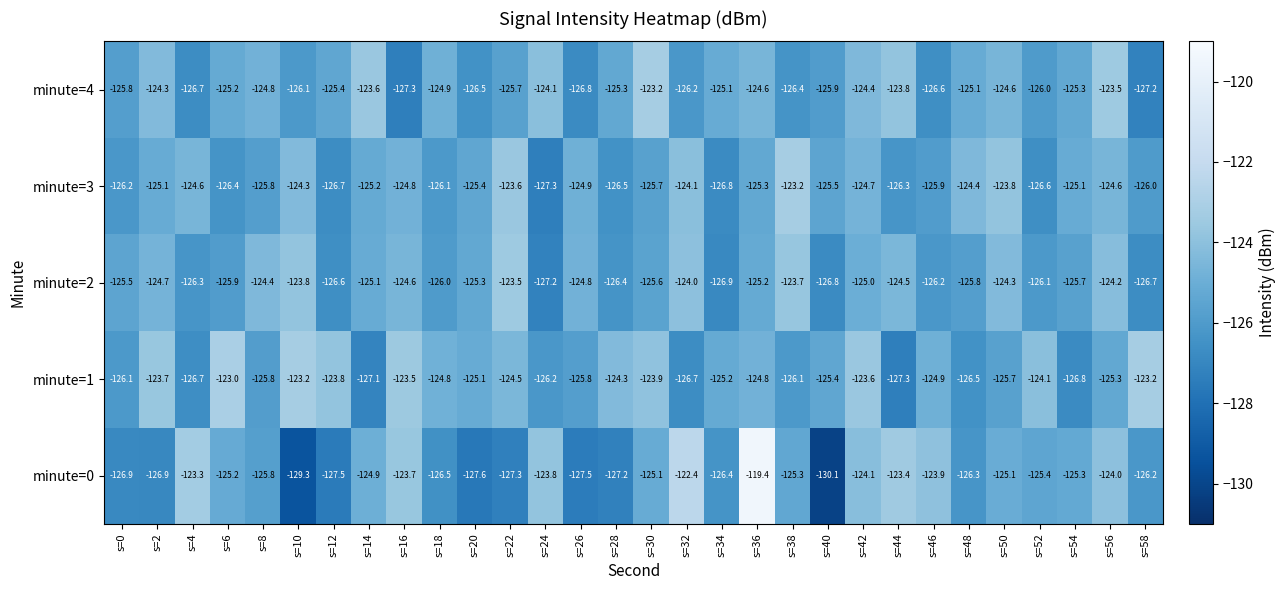

Is it true that minute=3 equals -124.8 at s=16?

True